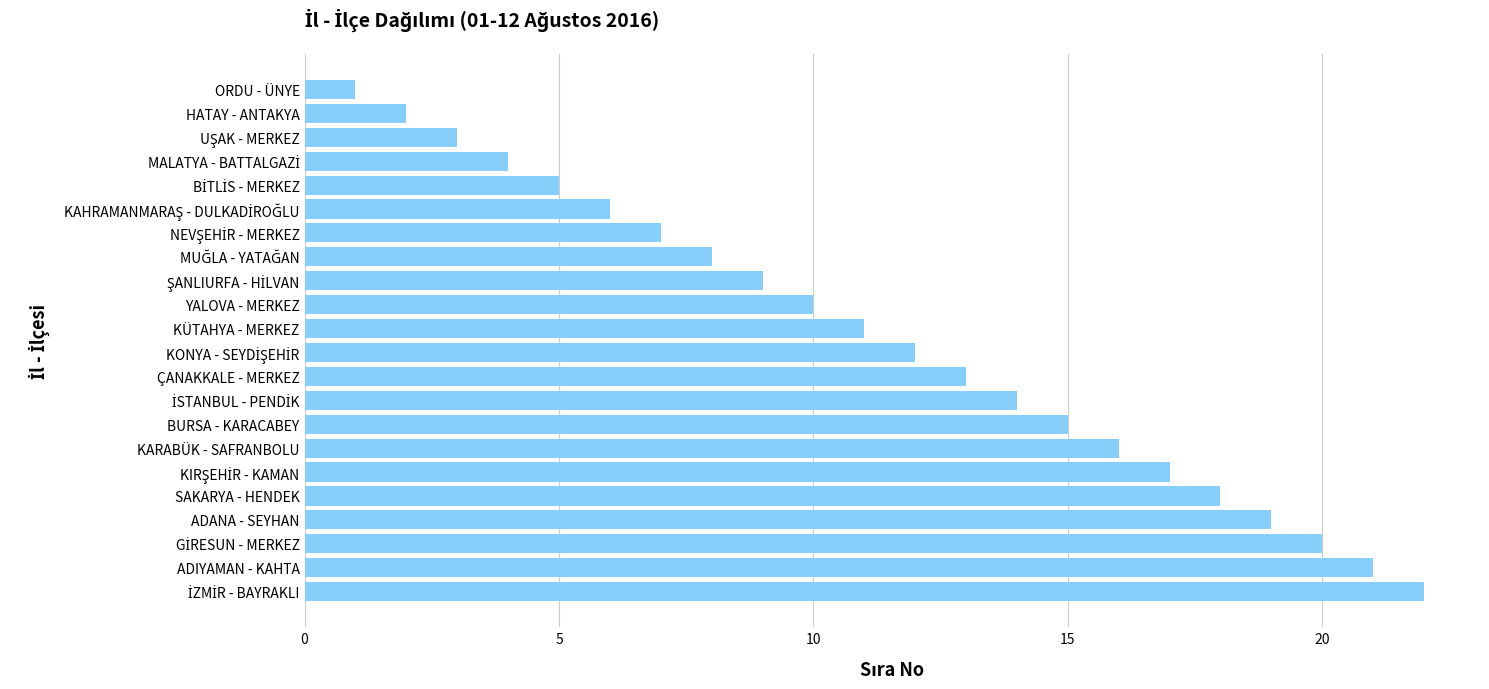

At which category does the chart reach its minimum across all series?

ORDU - ÜNYE